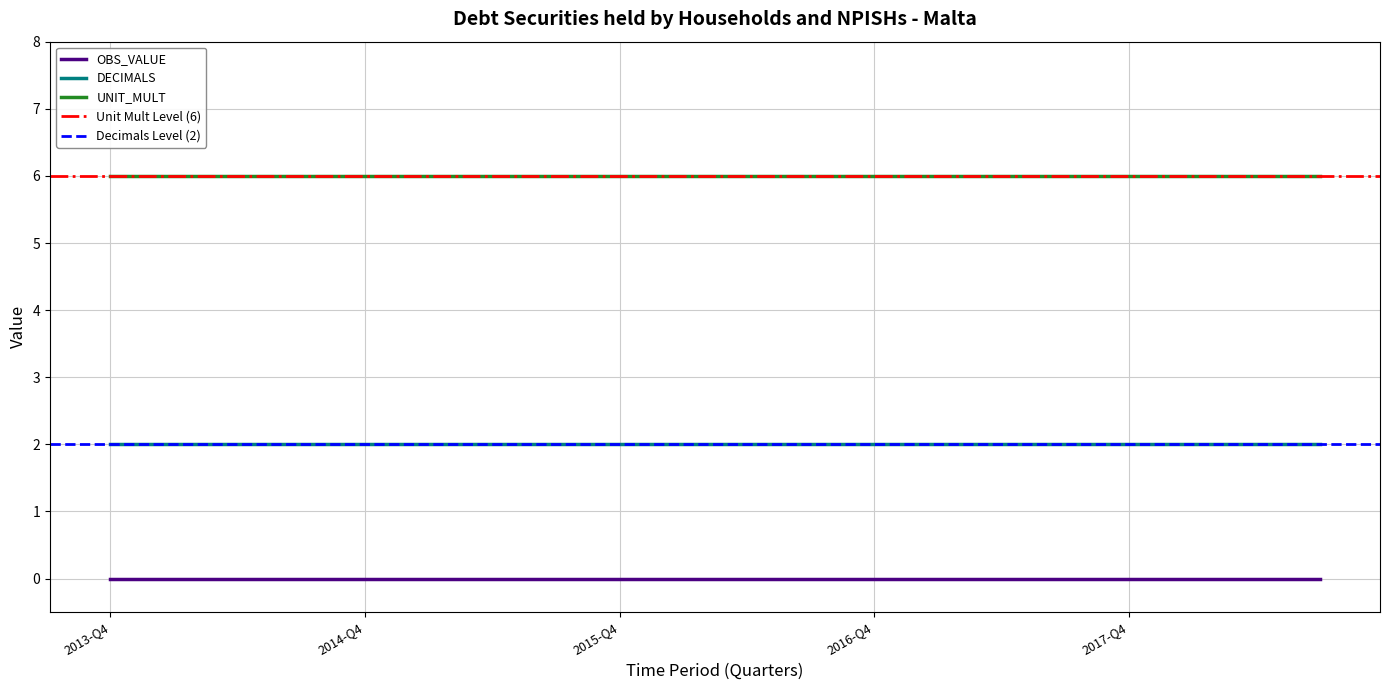

At which label does UNIT_MULT reach its peak?

2013-Q4